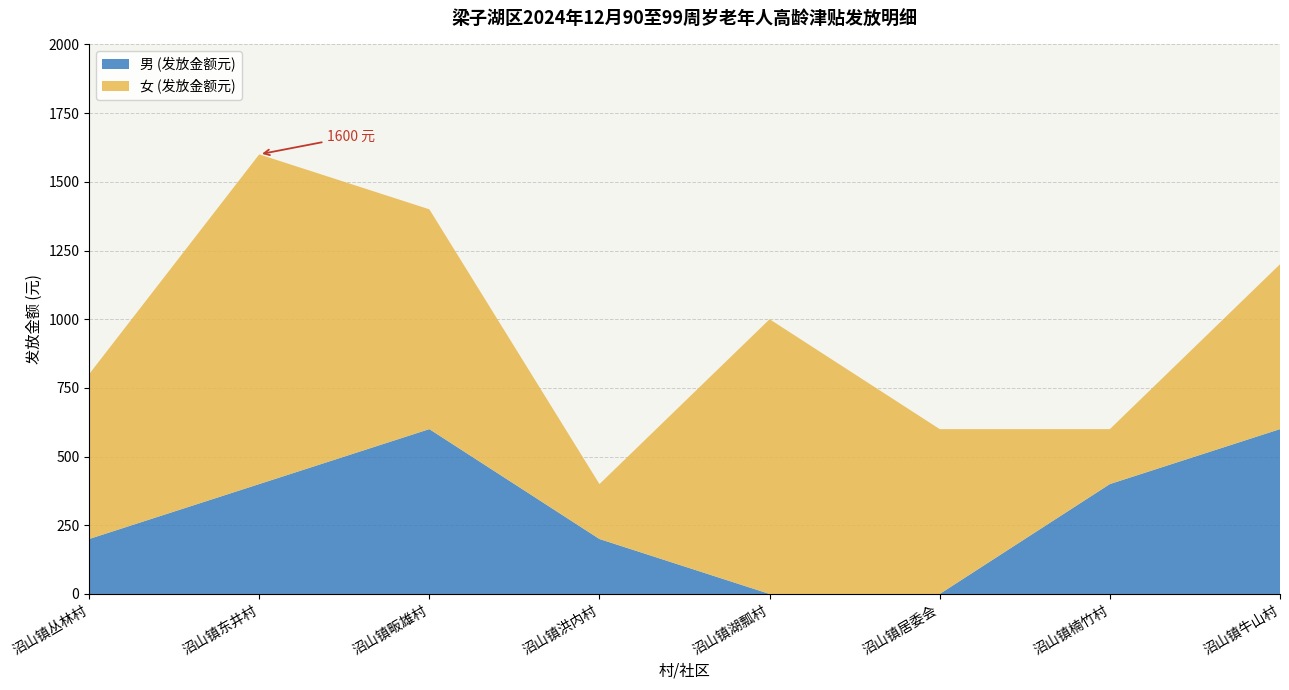

What is the maximum value for 男 (发放金额元)?

600